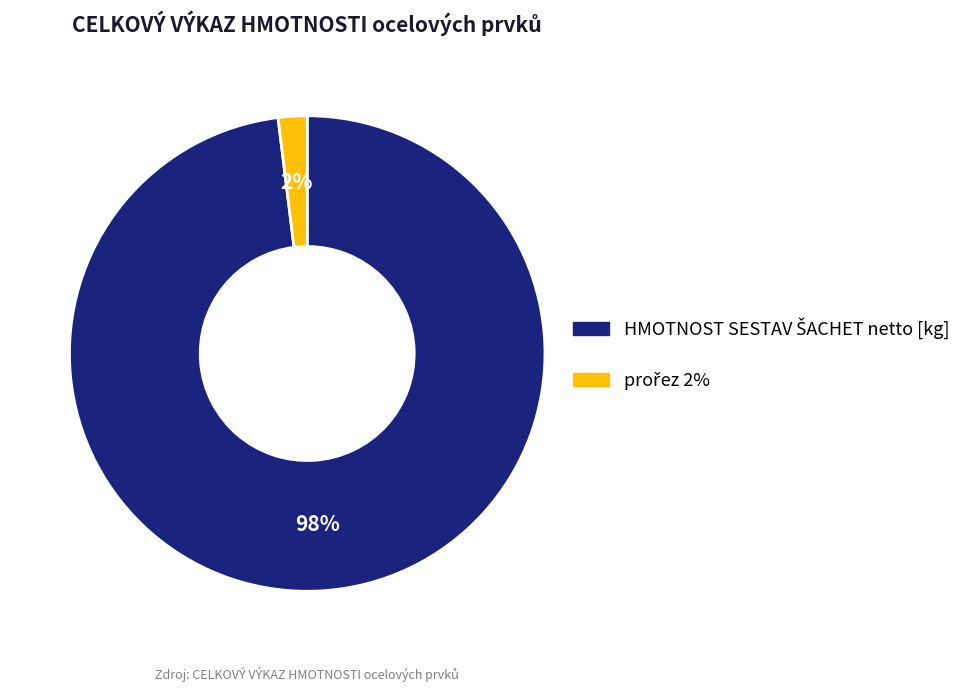

How many segments does this pie chart have?

2